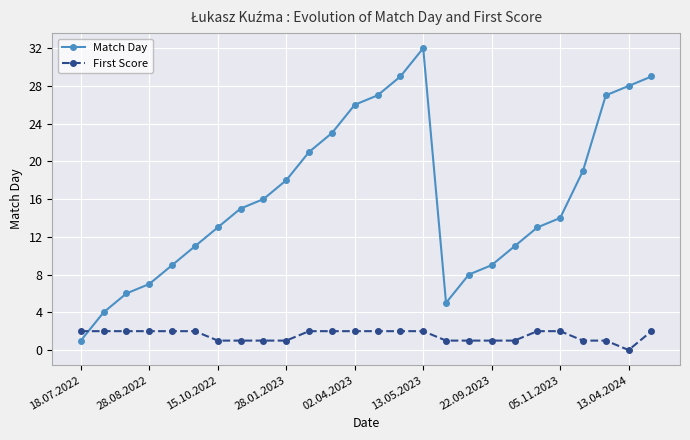

How many interior local valleys does the Match Day series have?

1